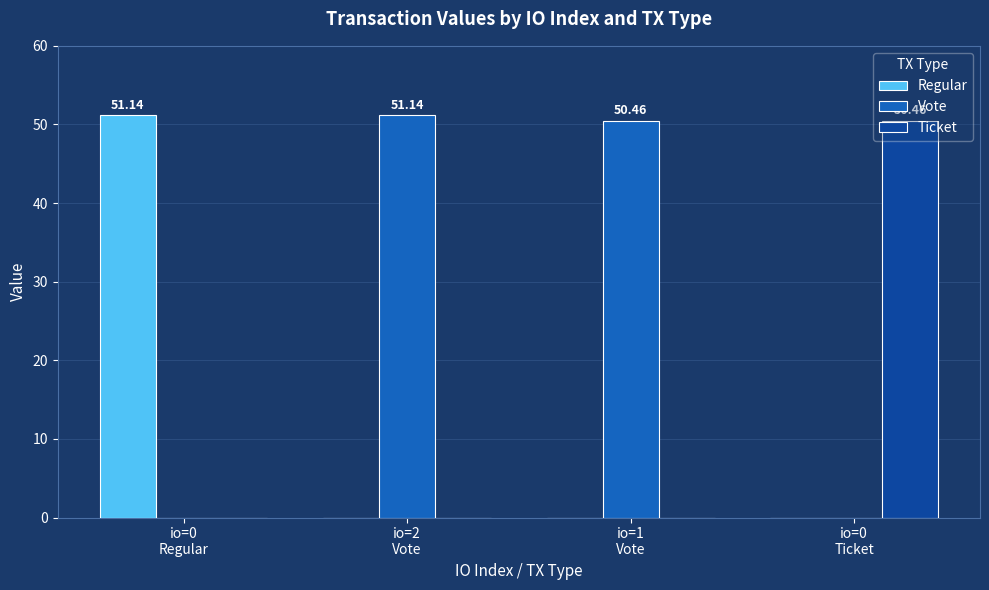

Count the number of categories in the chart.

4